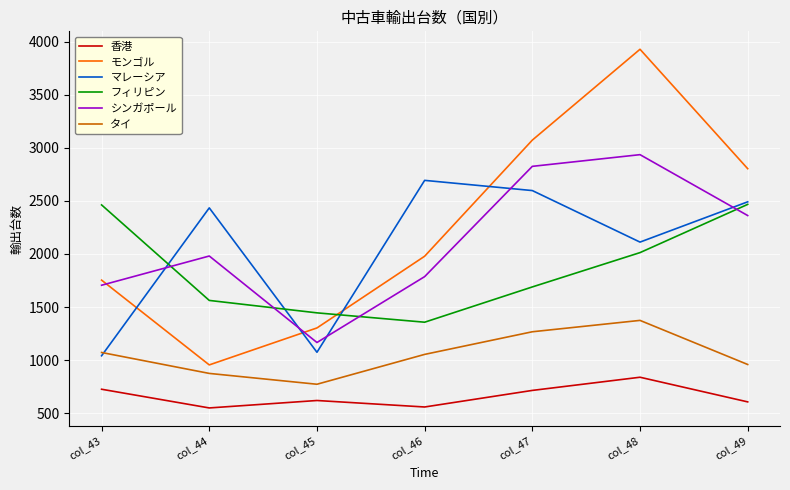

What are all the series names shown in the legend?

香港, モンゴル, マレーシア, フィリピン, シンガポール, タイ